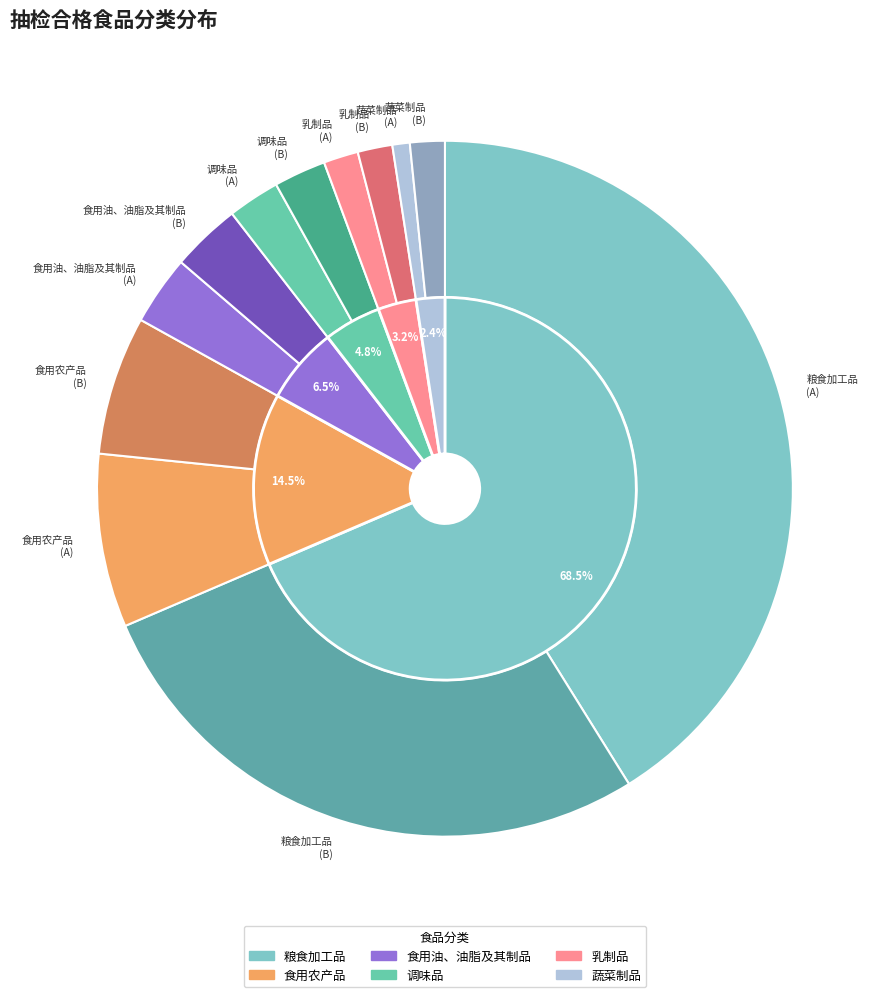

What is the change in value from 粮食加工品 to 食用油、油脂及其制品?

-77